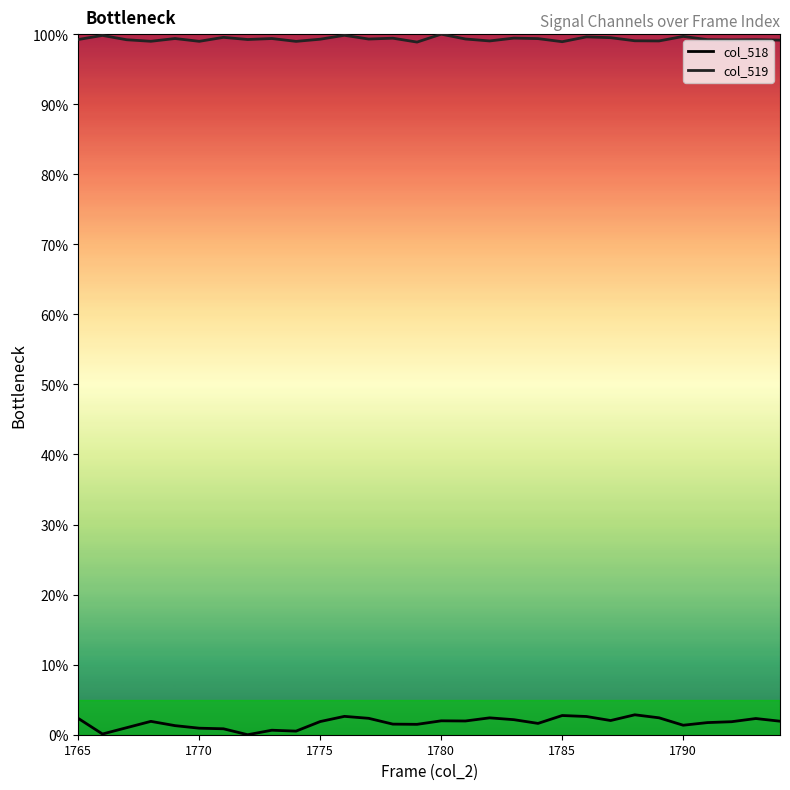

What is the greatest value displayed?

100.0